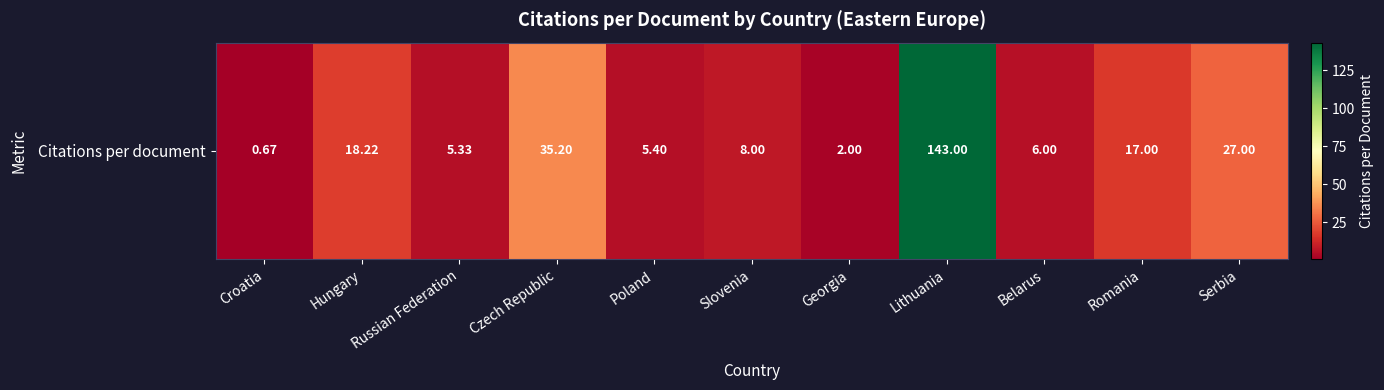

The chart shows a value of 22.2 at Romania. True or false?

False